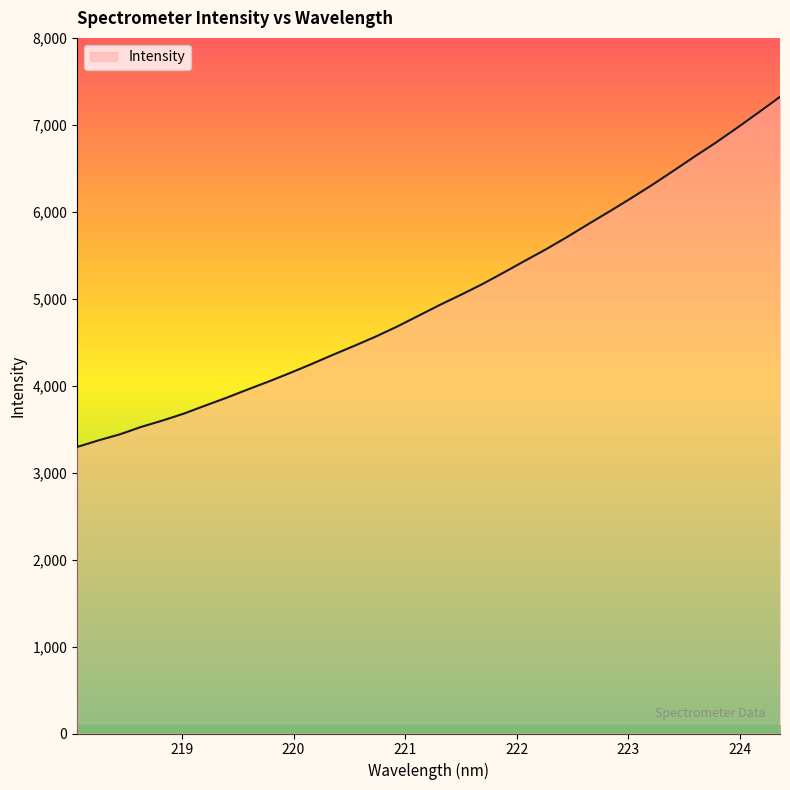

What is the difference between the maximum and minimum values?

4026.2